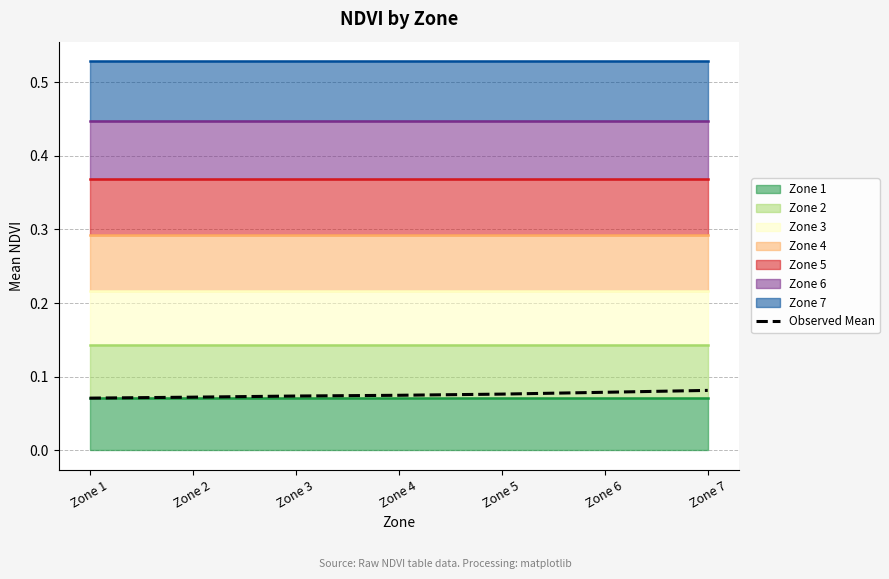

Rank the categories by value from highest to lowest.

Zone 7, Zone 6, Zone 5, Zone 4, Zone 3, Zone 2, Zone 1